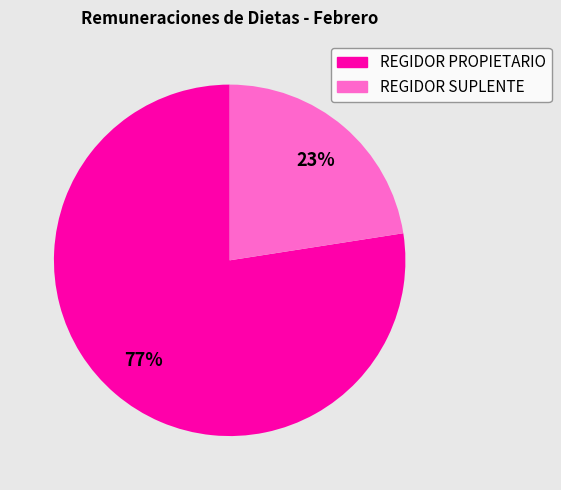

Does any single category account for the majority?

Yes